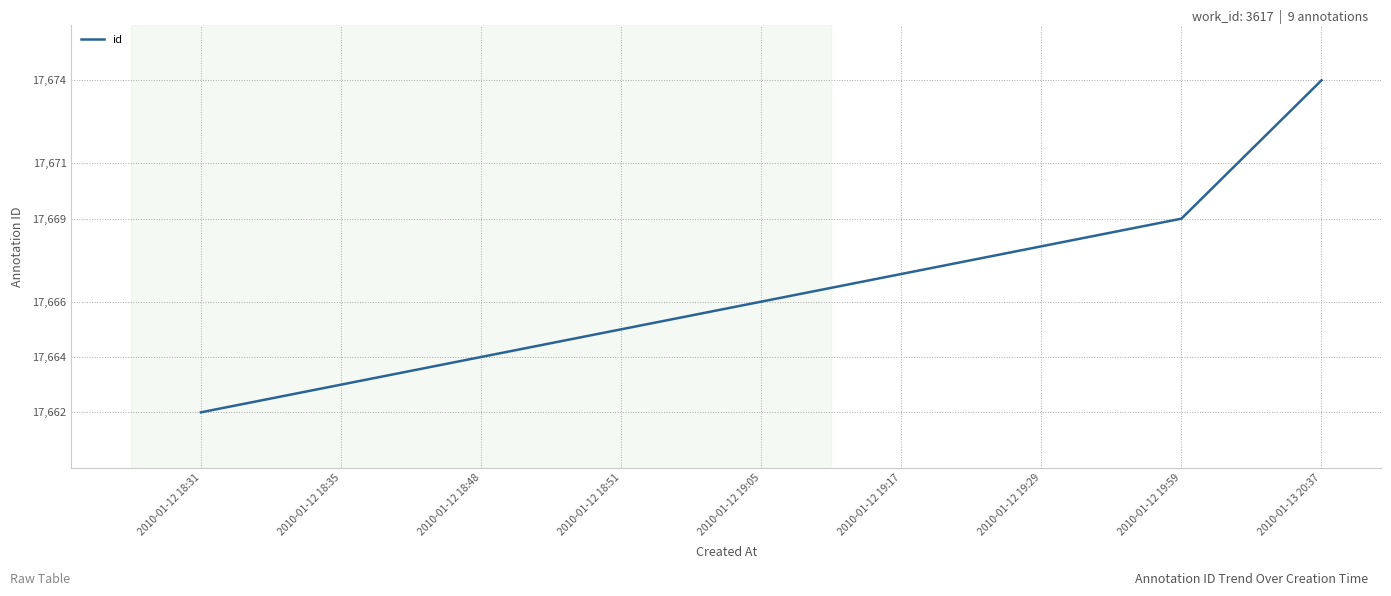

Between 2010-01-12 19:05 and 2010-01-12 18:31, which is larger?

2010-01-12 19:05